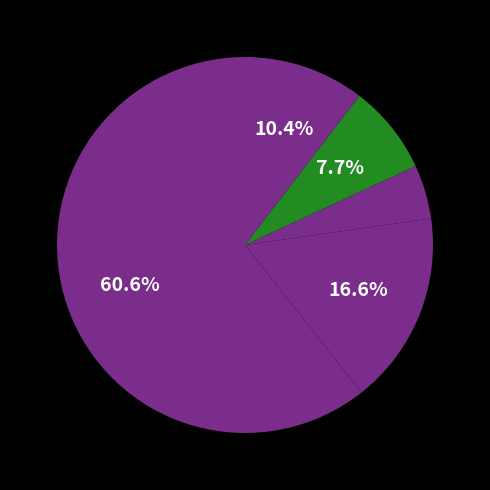

Count the number of slices in the pie.

5